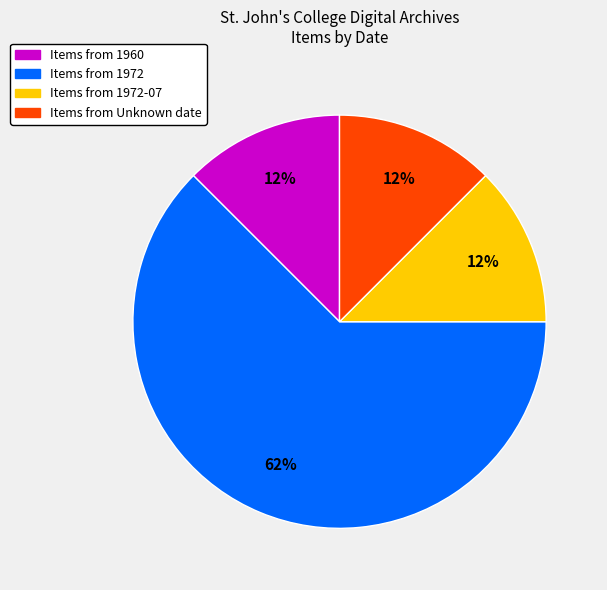

To the nearest percent, what is the average slice percentage?

25%